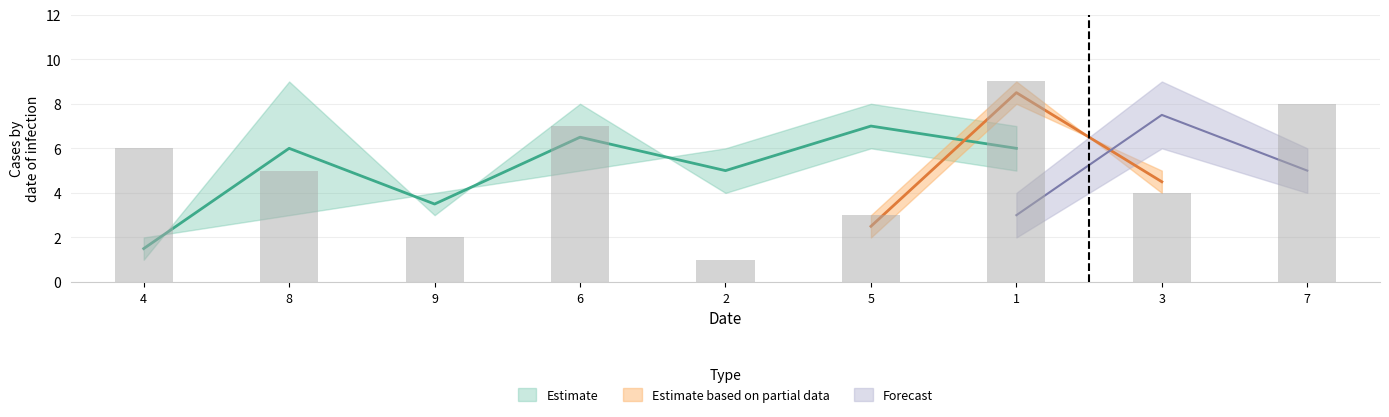

Which label corresponds to the largest value in the chart?

3